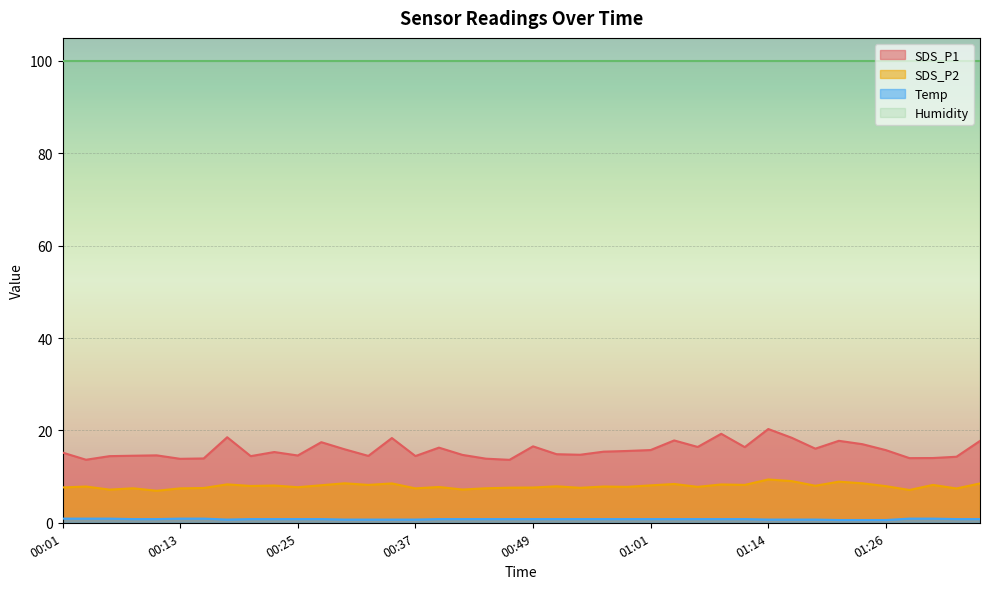

Which category has the highest value in the SDS_P2 series?

01:14